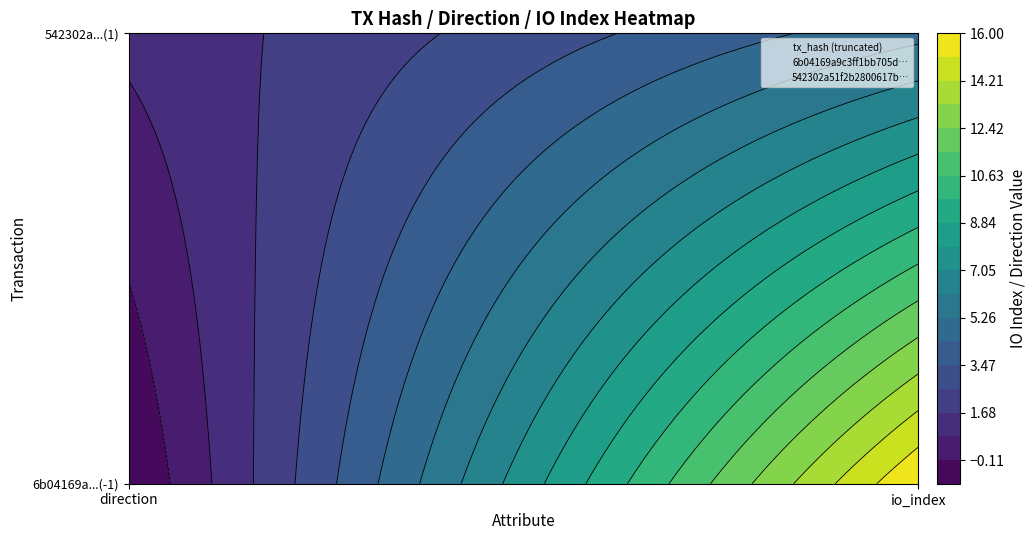

Which series has the largest total across all categories?

6b04169a9c3ff1bb705d1b9c6030125fcdc44ca